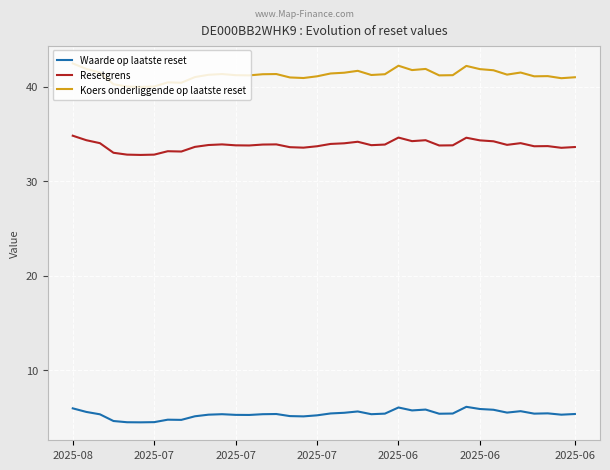

Rank the series by their average value, from highest to lowest.

Koers onderliggende op laatste reset, Resetgrens, Waarde op laatste reset